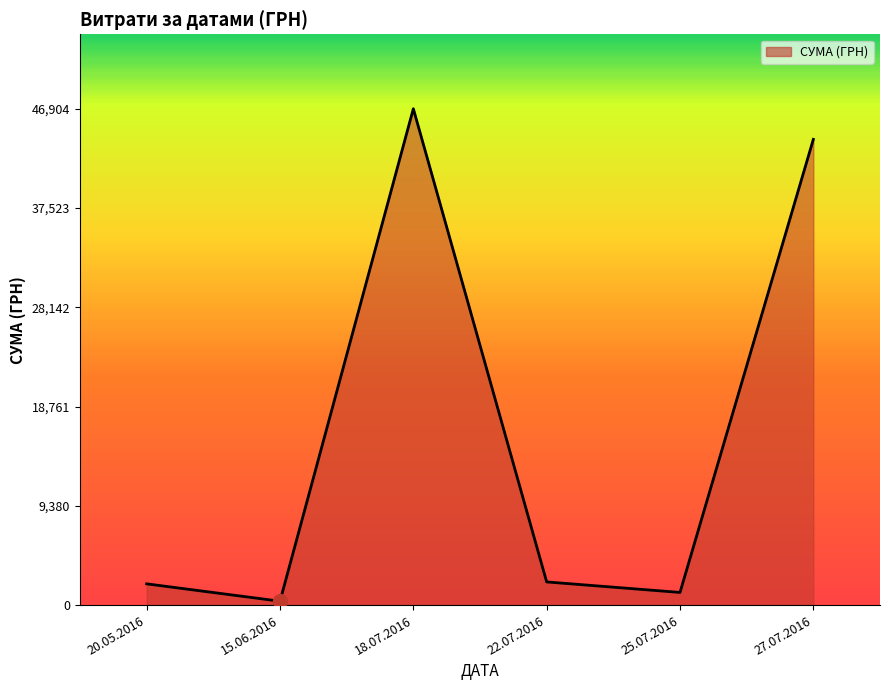

Where is the data nearest to the value 23635?

27.07.2016